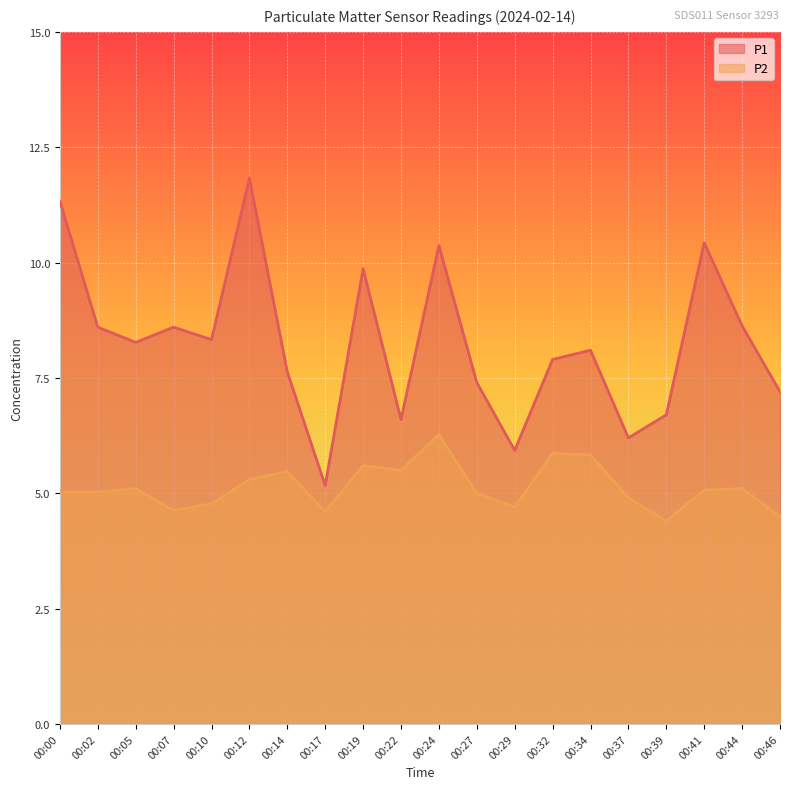

At 00:19, list the series in order from smallest to largest.

P2, P1